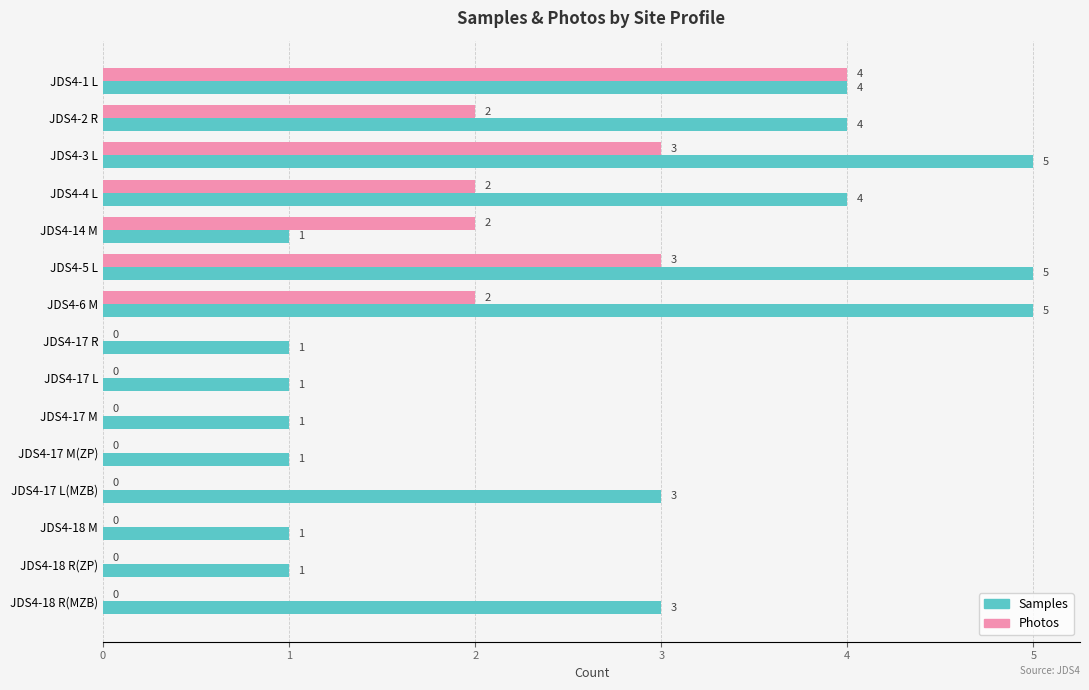

What is the total value across all series at JDS4-14 M?

3